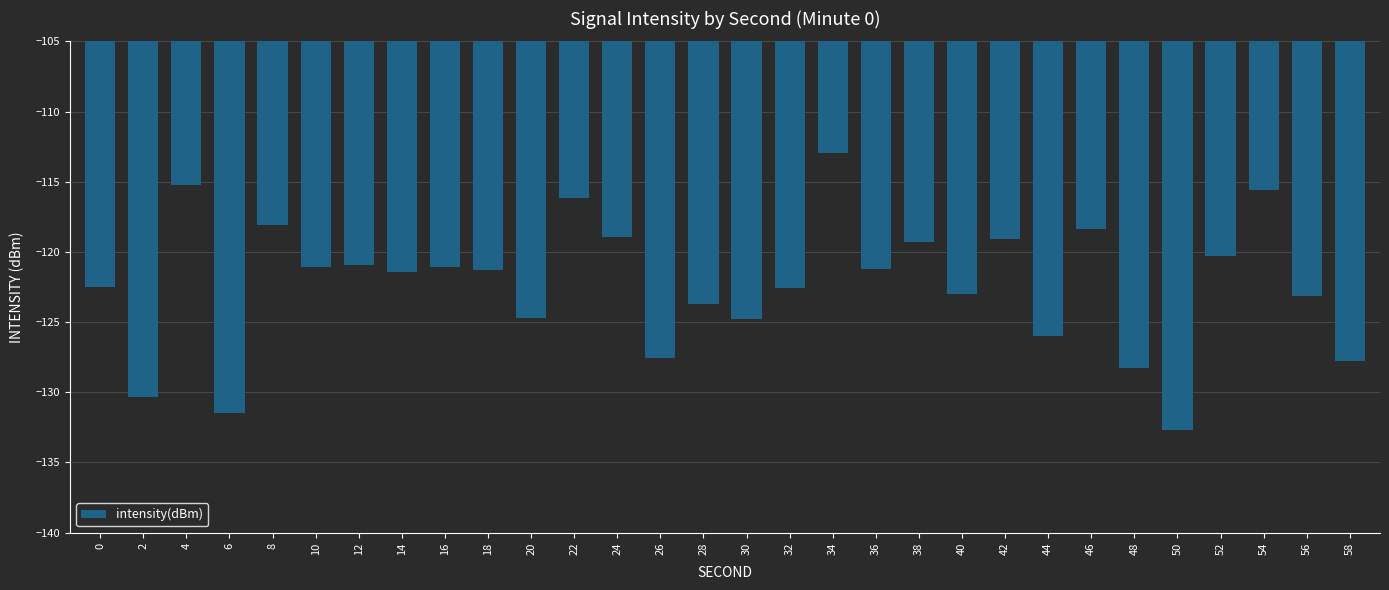

Which has a higher value, 42 or 36?

42